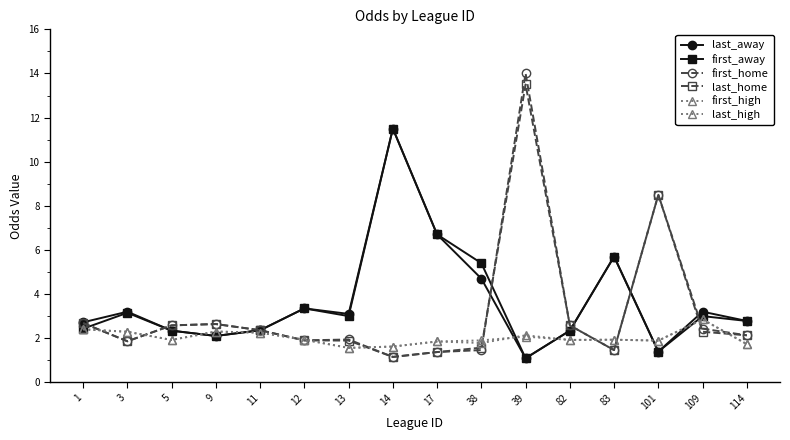

At which label does last_home reach its minimum?

14